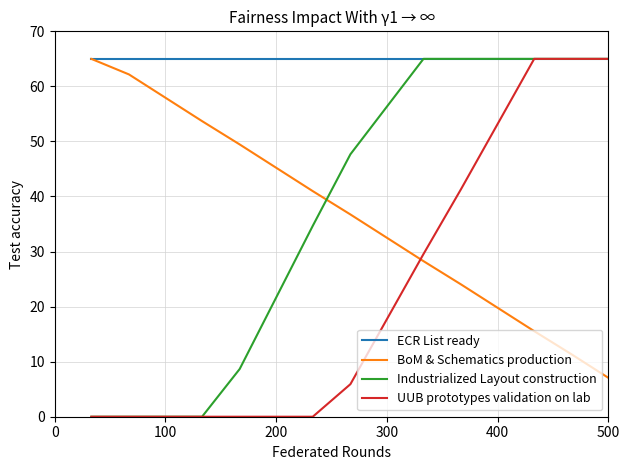

Which series has the largest total across all categories?

ECR List ready